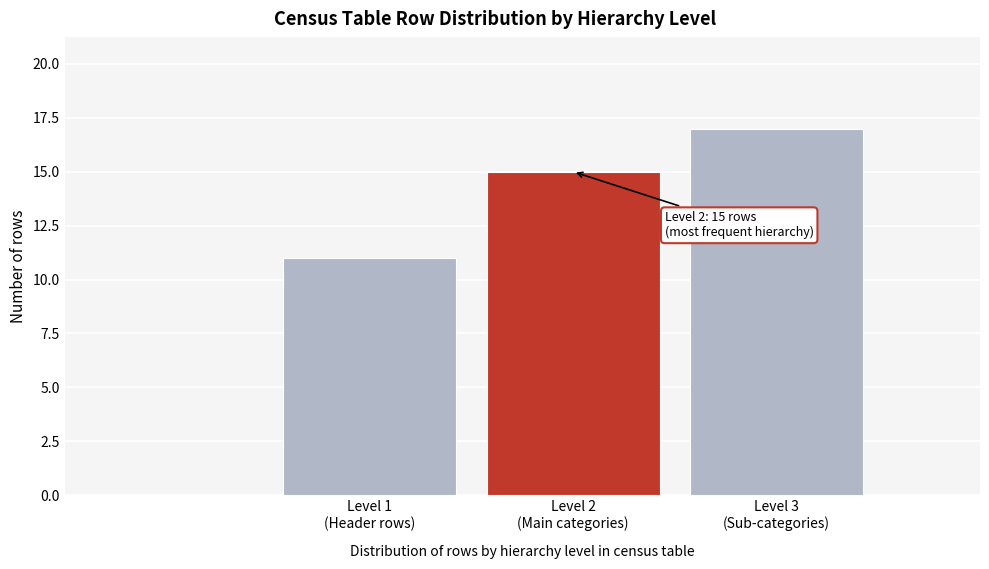

Reading left to right, list all the values displayed in this chart.

11	15	17